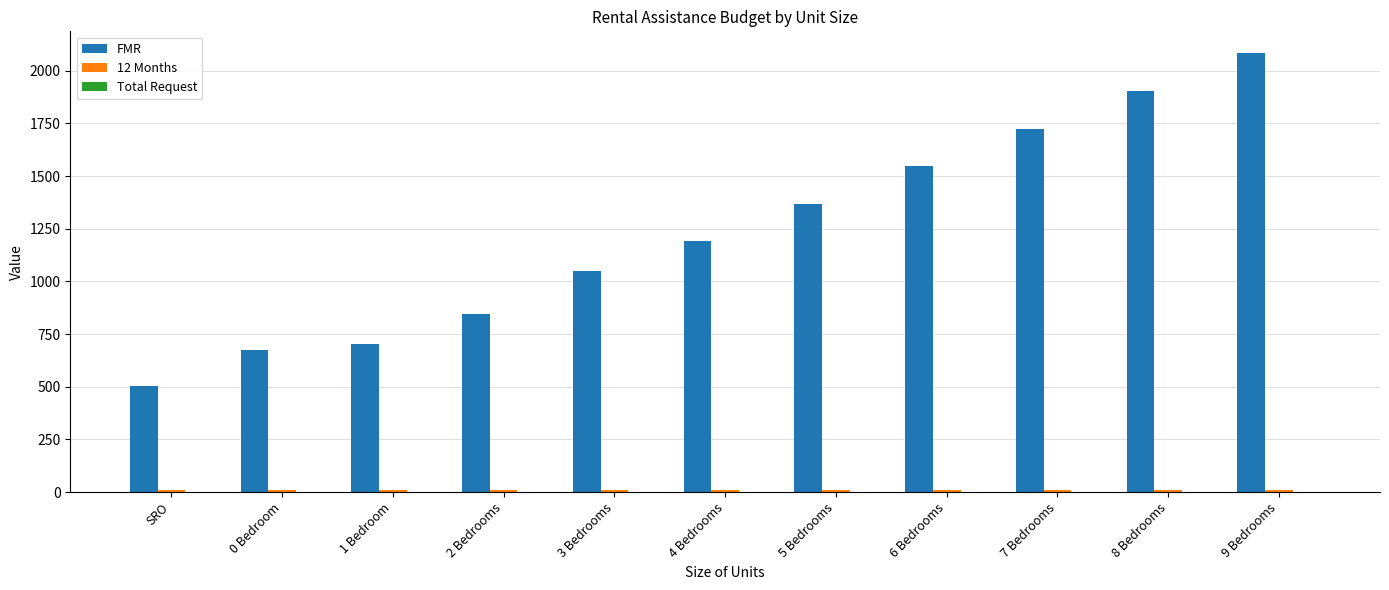

At how many categories does at least one series exceed 1498?

4